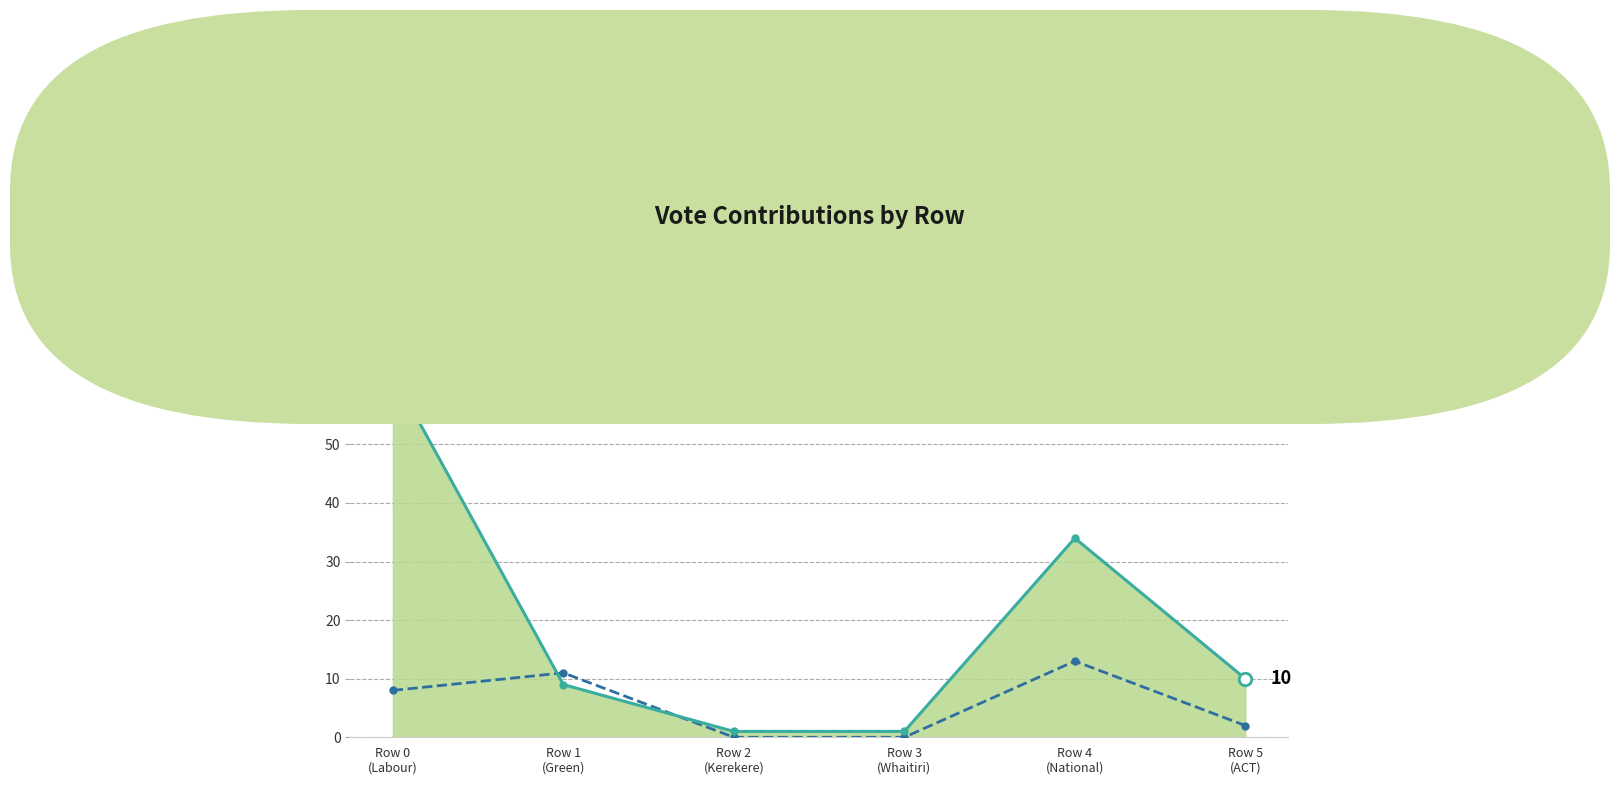

Count the number of data series in this chart.

2